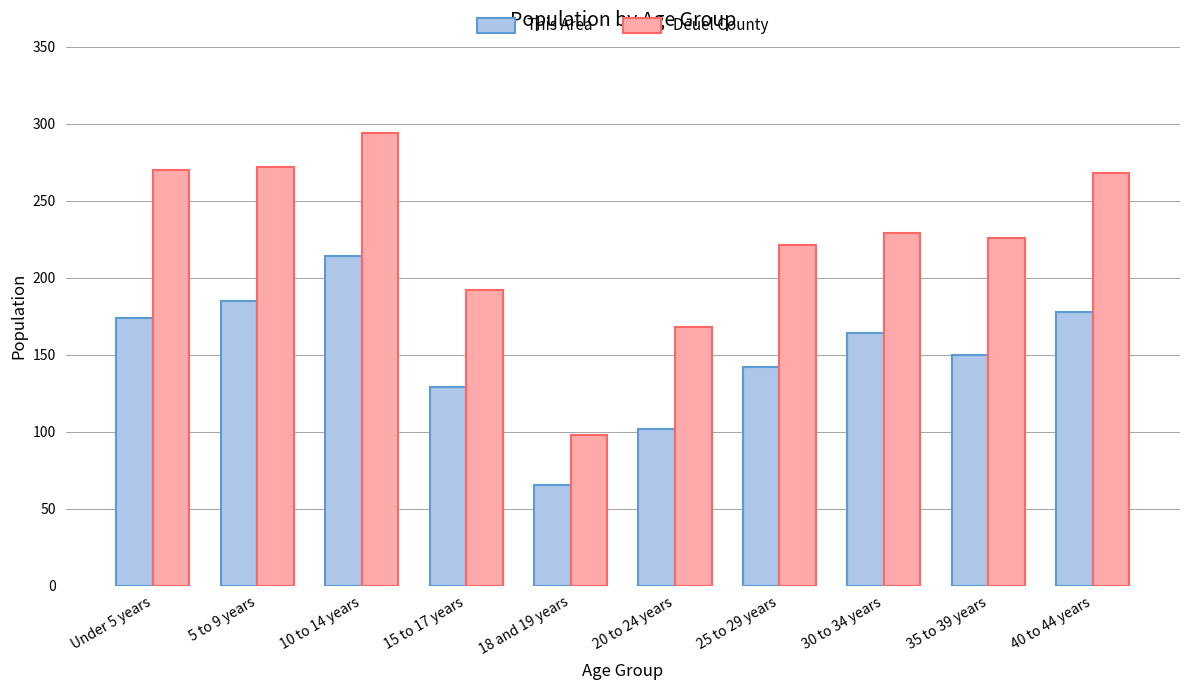

Are the bars horizontal?

No